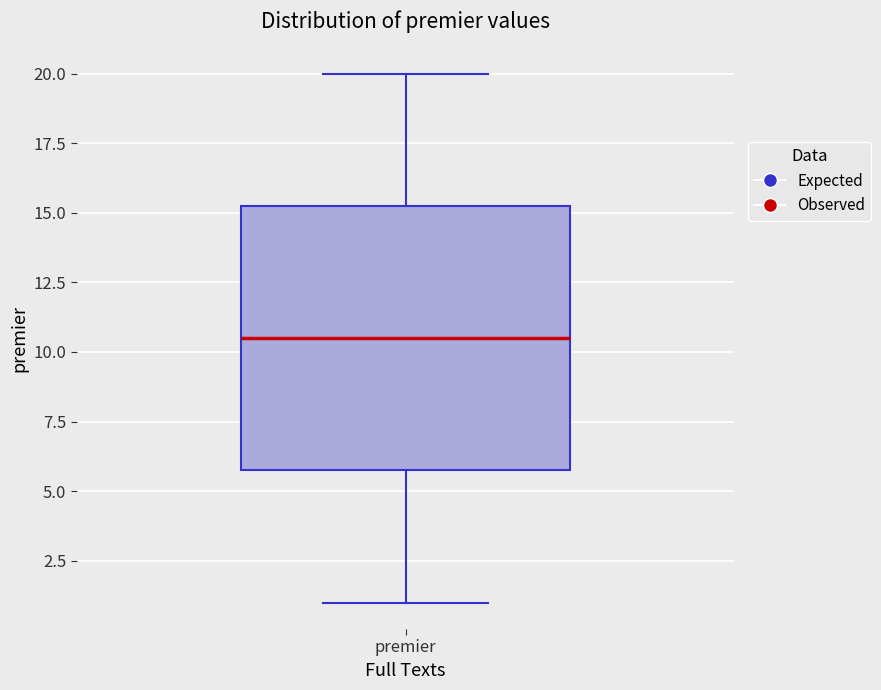

Transcribe this box plot: give where the median line is, the range the box spans, and where the two whiskers end, as read against the y-axis. The values are not printed on the chart, so give them approximately, as read against the axis.

median 10.5, box 6.0 to 15.5, whiskers 1.0 to 20.0